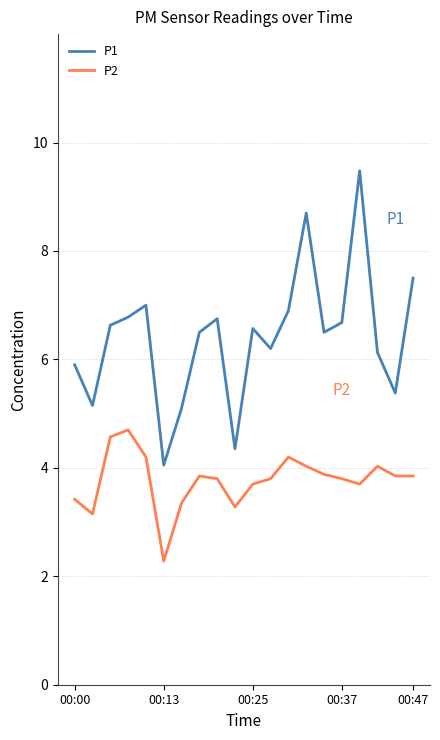

What is the smallest value displayed?

2.3